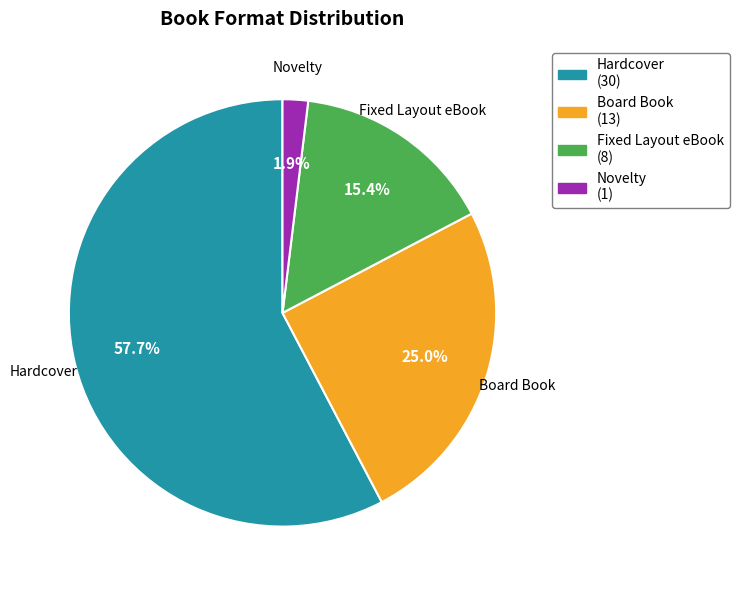

How many slices are in this pie chart?

4